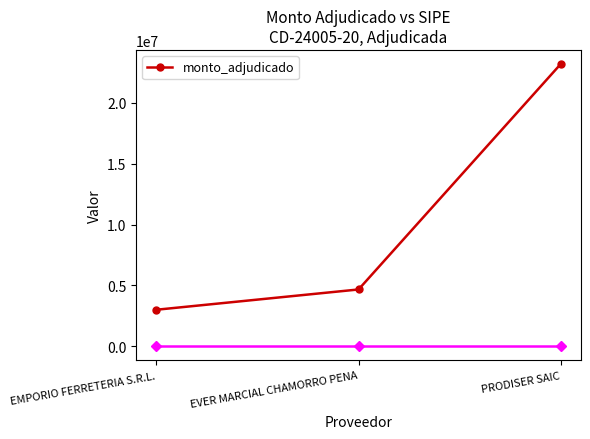

List the labels in order of value, largest first.

PRODISER SAIC, EVER MARCIAL CHAMORRO PENA, EMPORIO FERRETERIA S.R.L.